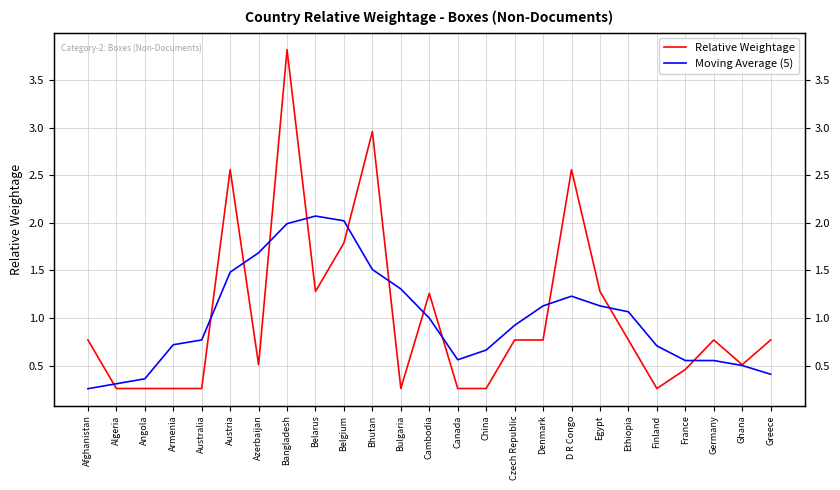

What is the minimum value for Relative Weightage?

0.3